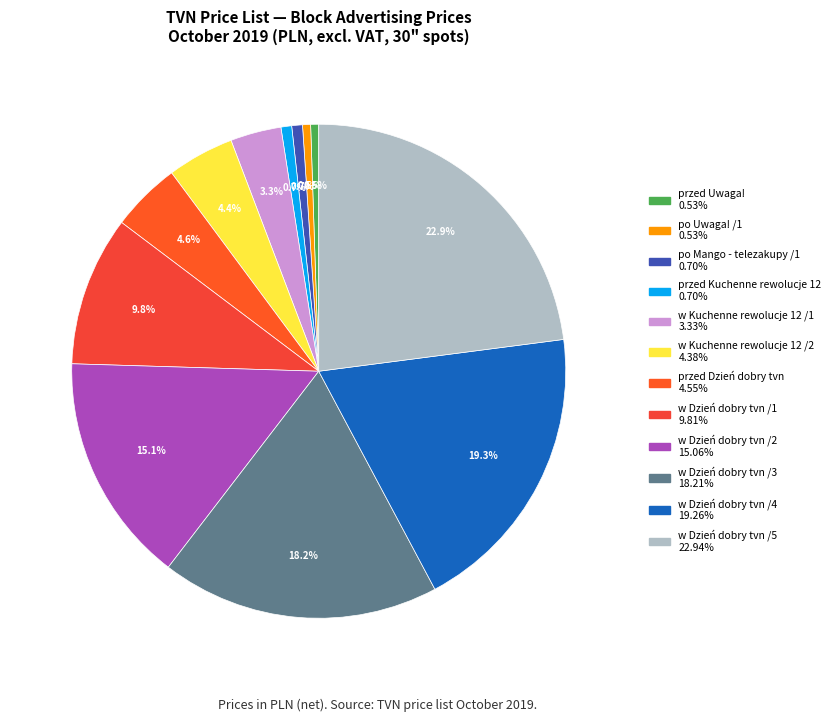

What is the smallest slice in the pie chart?

przed Uwaga!